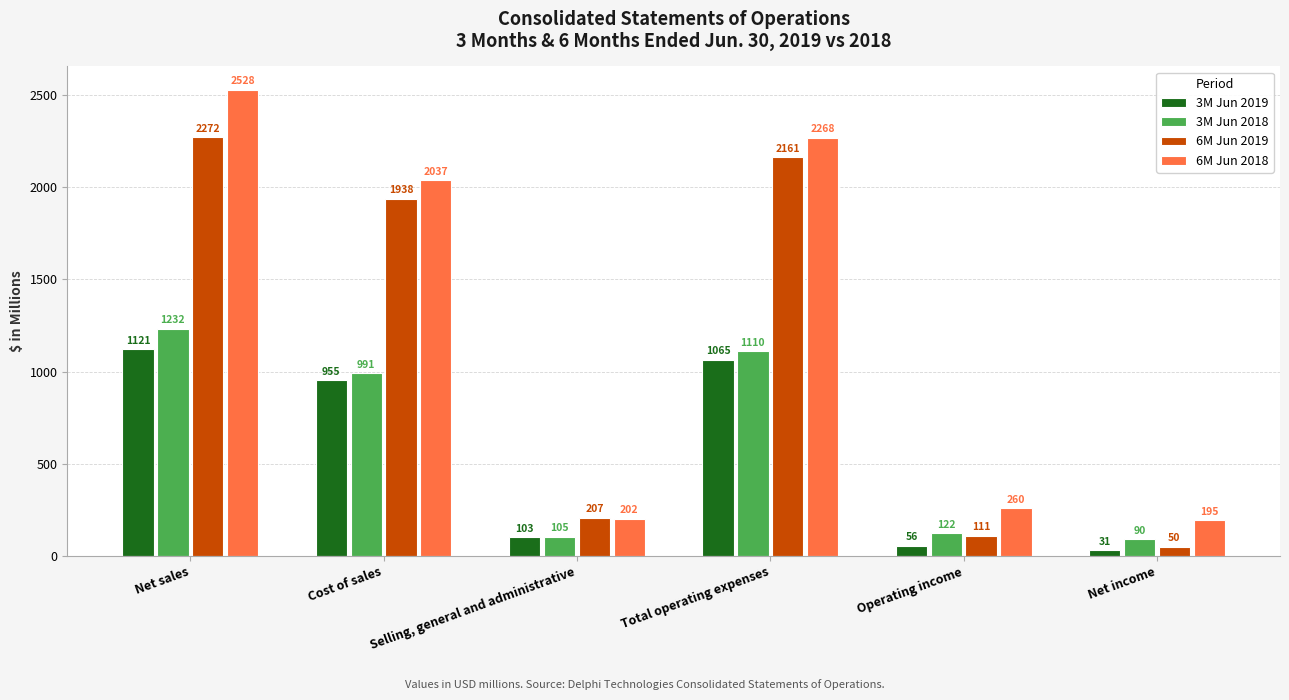

Reading right to left, list all the values displayed in this chart.

3M Jun 2019: 31	56	1065	103	955	1121
3M Jun 2018: 90	122	1110	105	991	1232
6M Jun 2019: 50	111	2161	207	1938	2272
6M Jun 2018: 195	260	2268	202	2037	2528